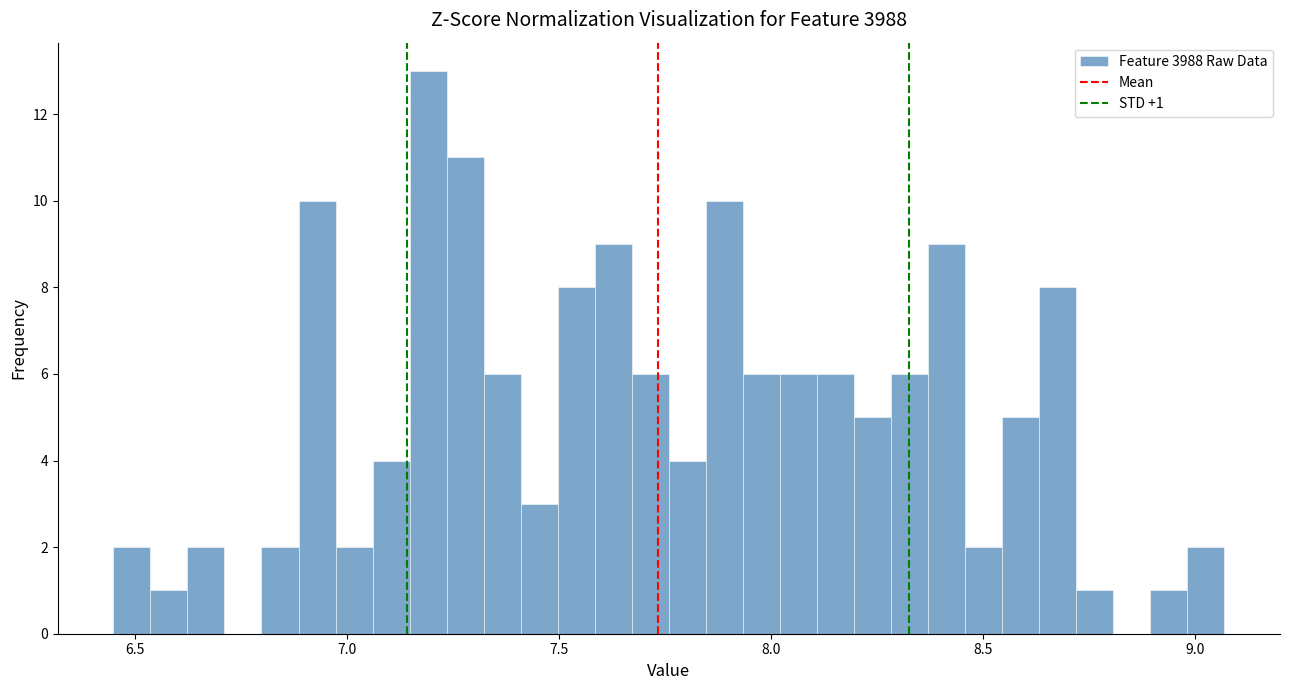

Read against the x-axis, roughly where is the centre of the tallest bar?

7.20